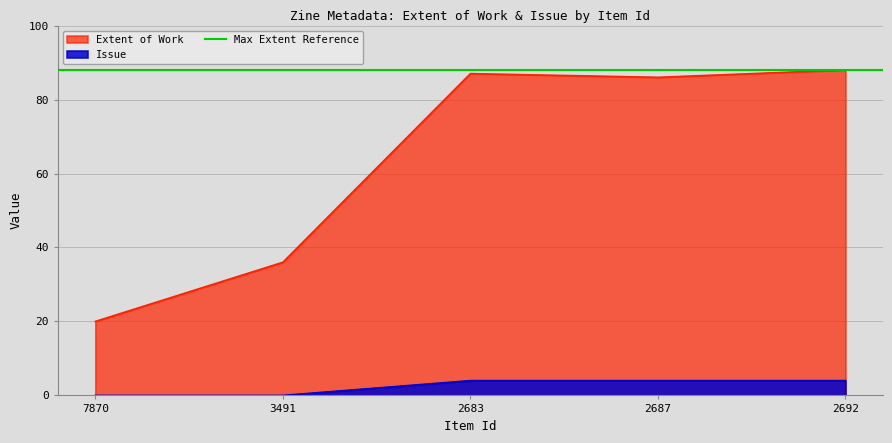

The Extent of Work series shows 9 at 3491. True or false?

False